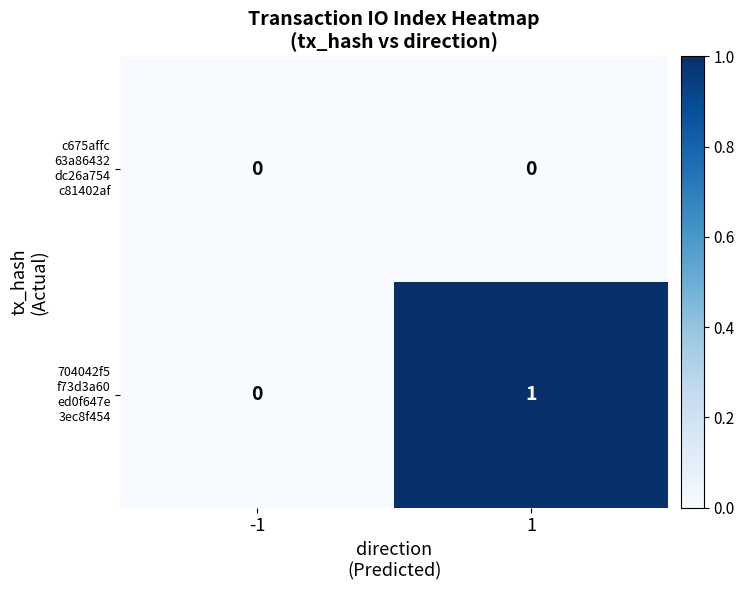

How many series are shown in this chart?

2